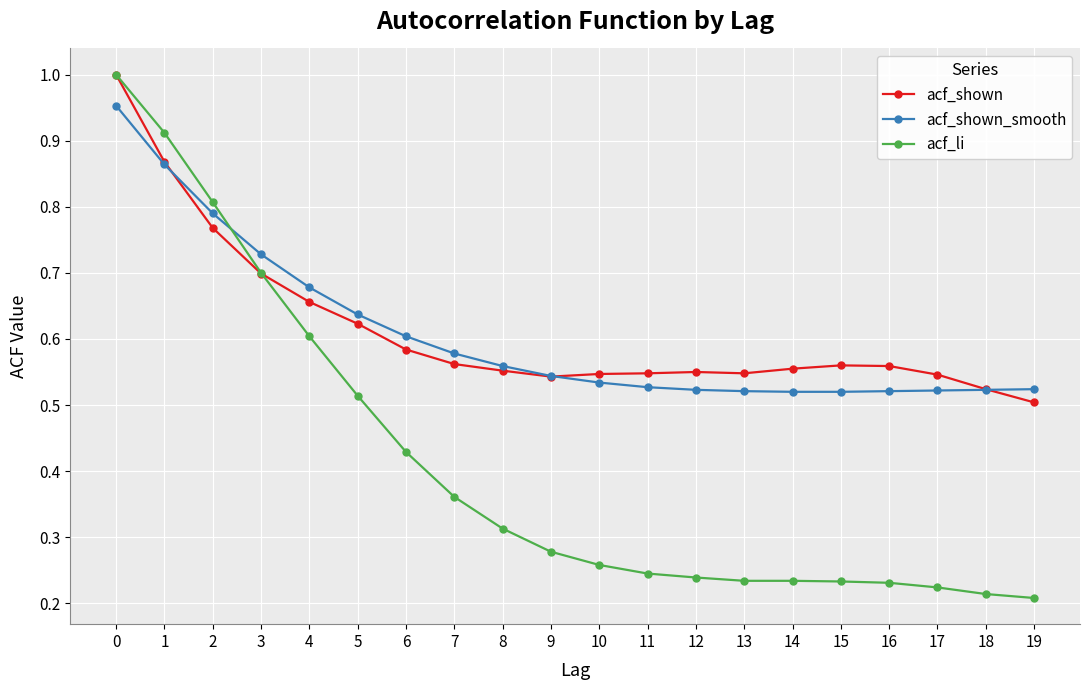

True or false: acf_shown_smooth and acf_shown intersect in this chart.

True